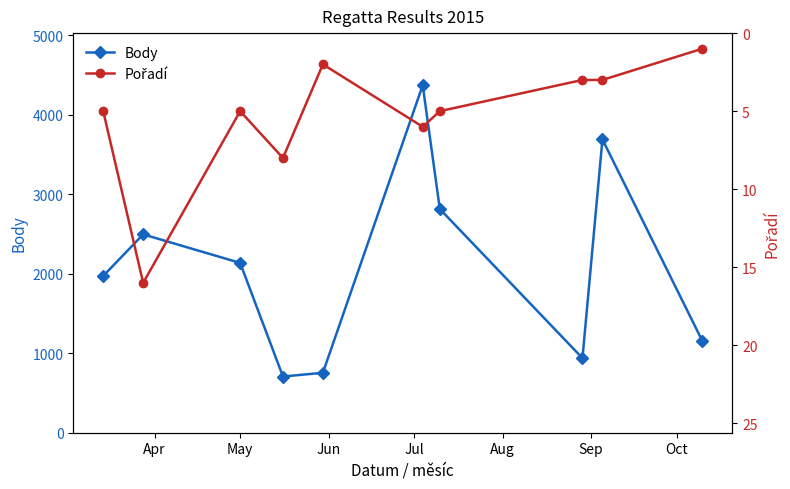

What is the value of the Body point at the 6th from the left?

4371